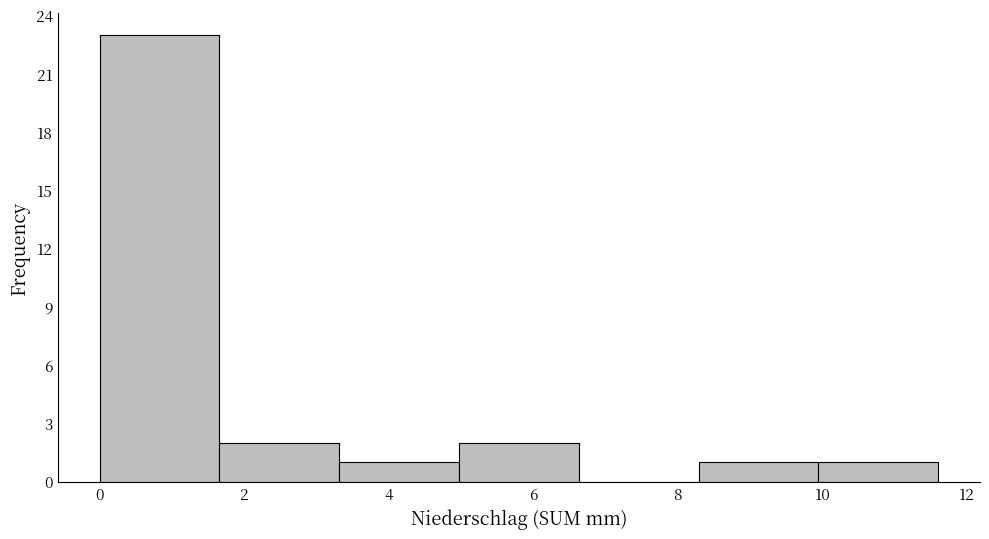

Reading left to right, transcribe this chart: for each bar, give the range it covers on the x-axis and its height. Neither the bar edges nor the heights are printed on the chart, so give them approximately, as read against the axes.

0.0 to 1.6: 23
1.6 to 3.4: 2
3.4 to 5.0: 1
5.0 to 6.6: 2
6.6 to 8.2: 0
8.2 to 10.0: 1
10.0 to 11.6: 1